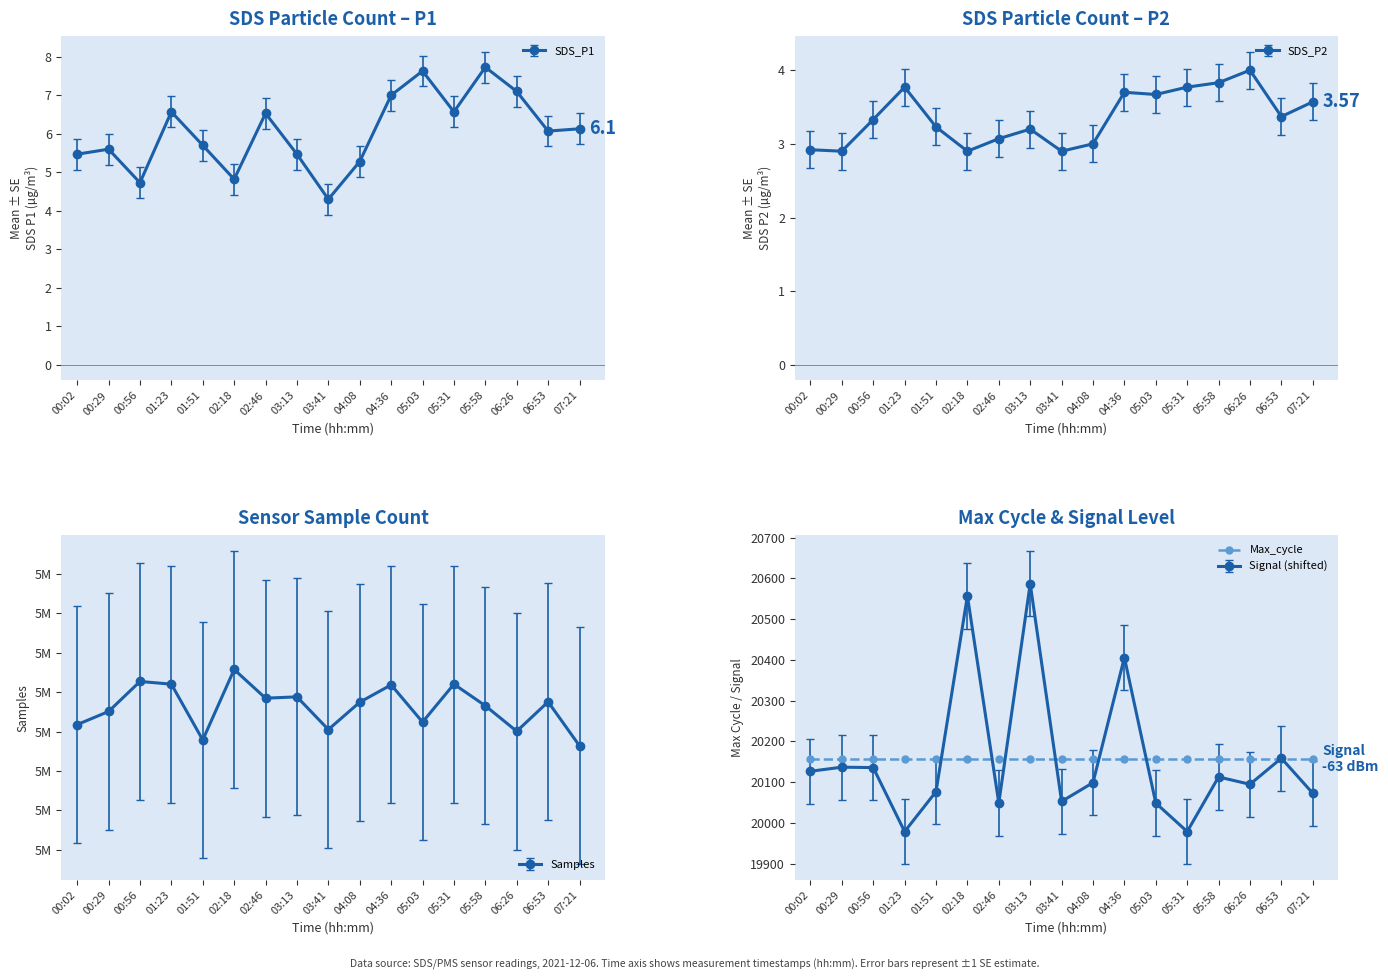

Rank the series at 04:36 from highest to lowest value.

SDS_P1, SDS_P2